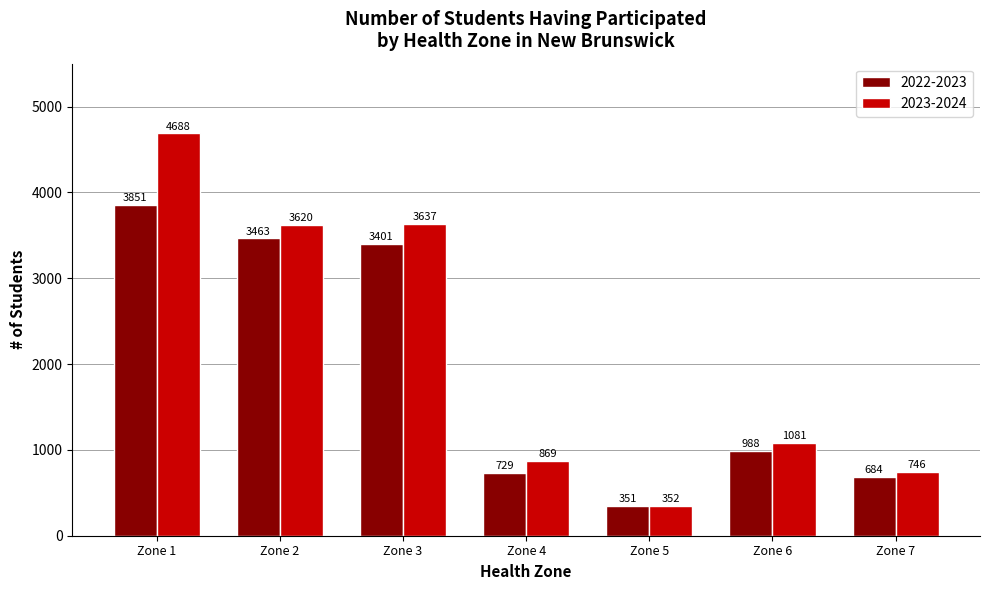

What is the total value across all series at Zone 5?

703